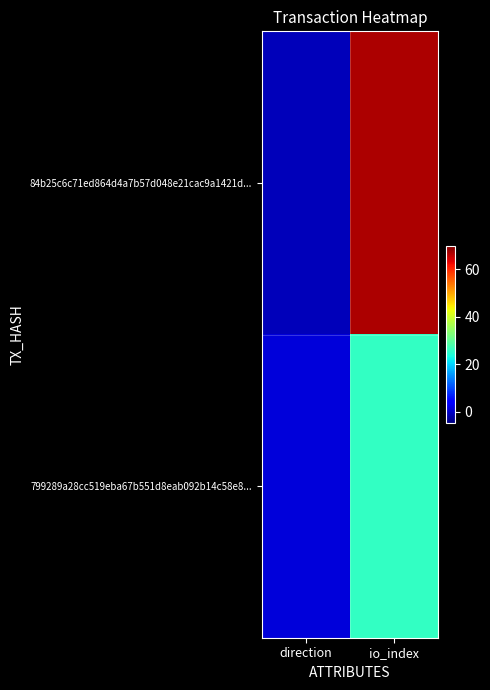

Which has a higher value, direction or io_index?

io_index